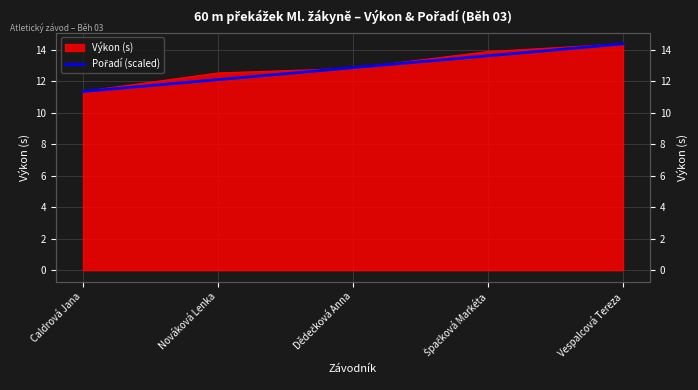

Is it true that the value at Vespalcová Tereza is 14.4?

True